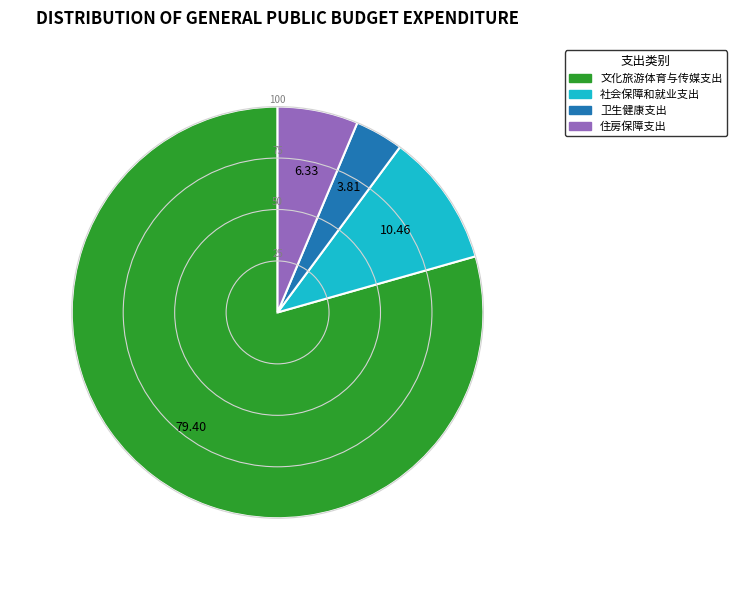

The 住房保障支出 slice represents 1% of the pie. True or false?

False